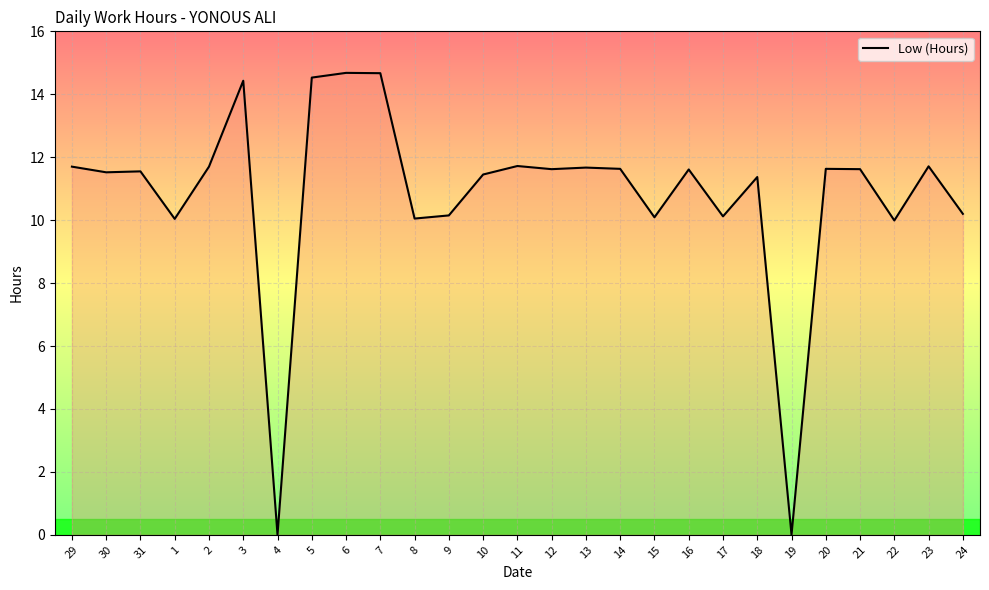

Does the chart have visible grid lines?

Yes